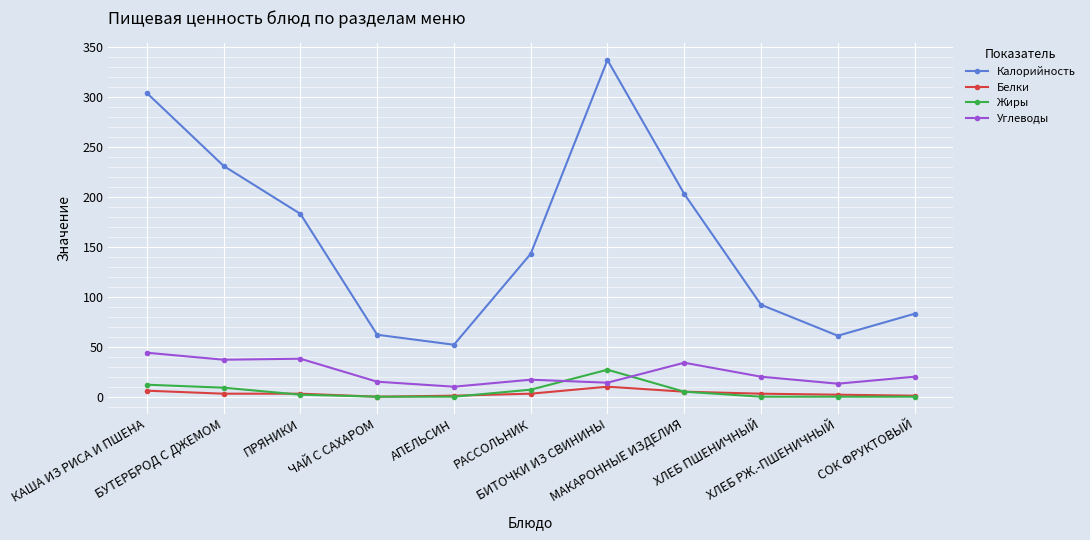

What is the average value of the Углеводы series?

24